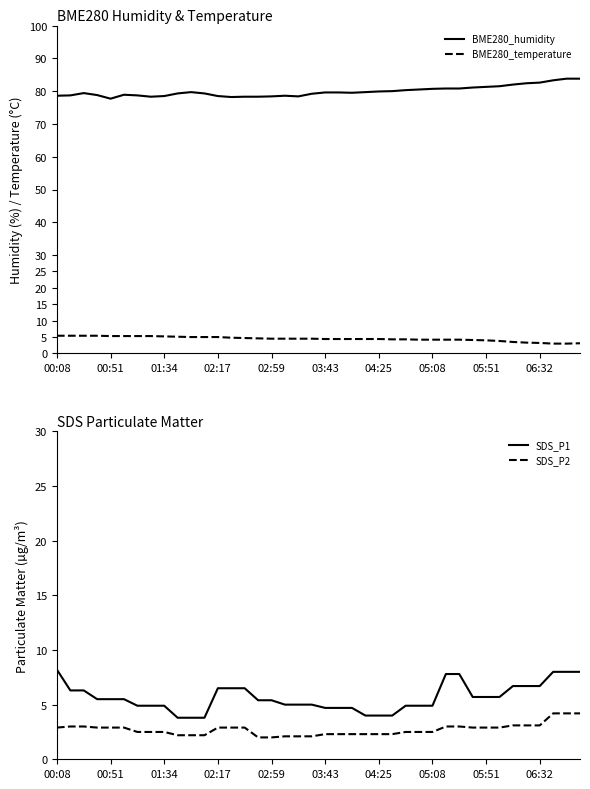

What is the highest value of the BME280_humidity series?

83.8